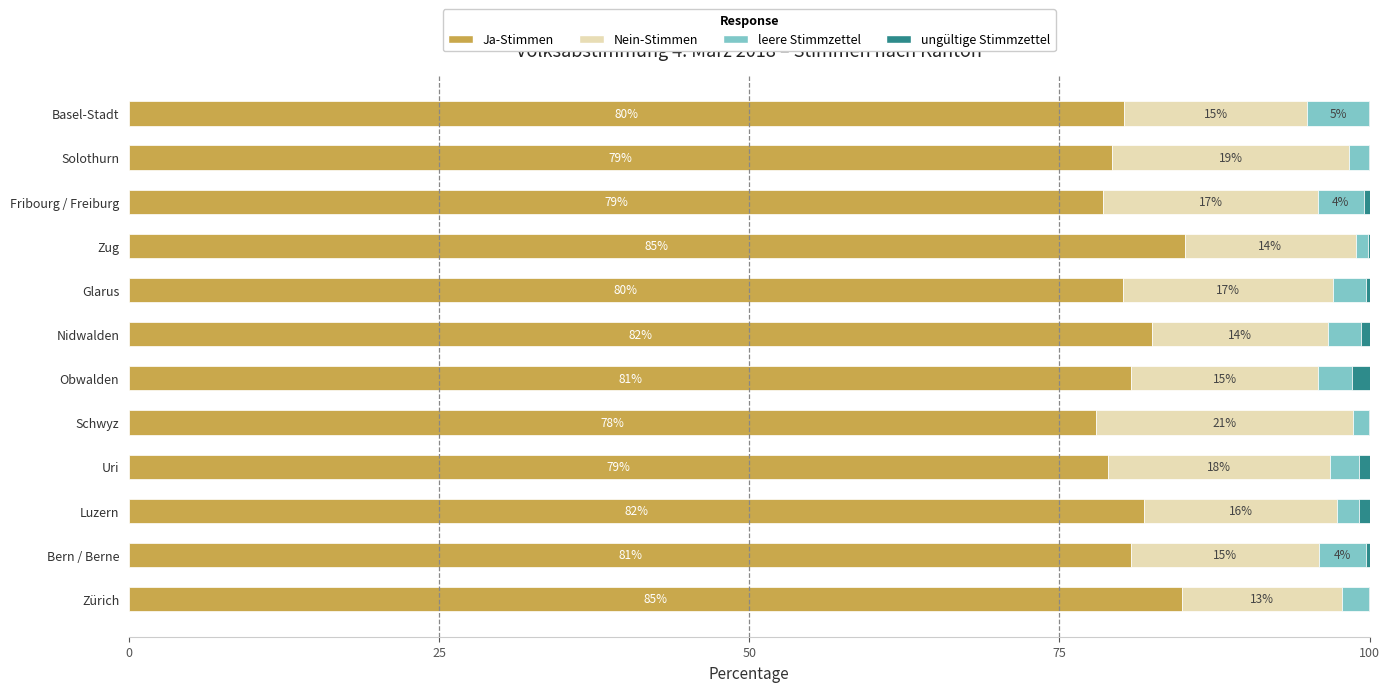

What is the total value across all series at Zug?

100.0